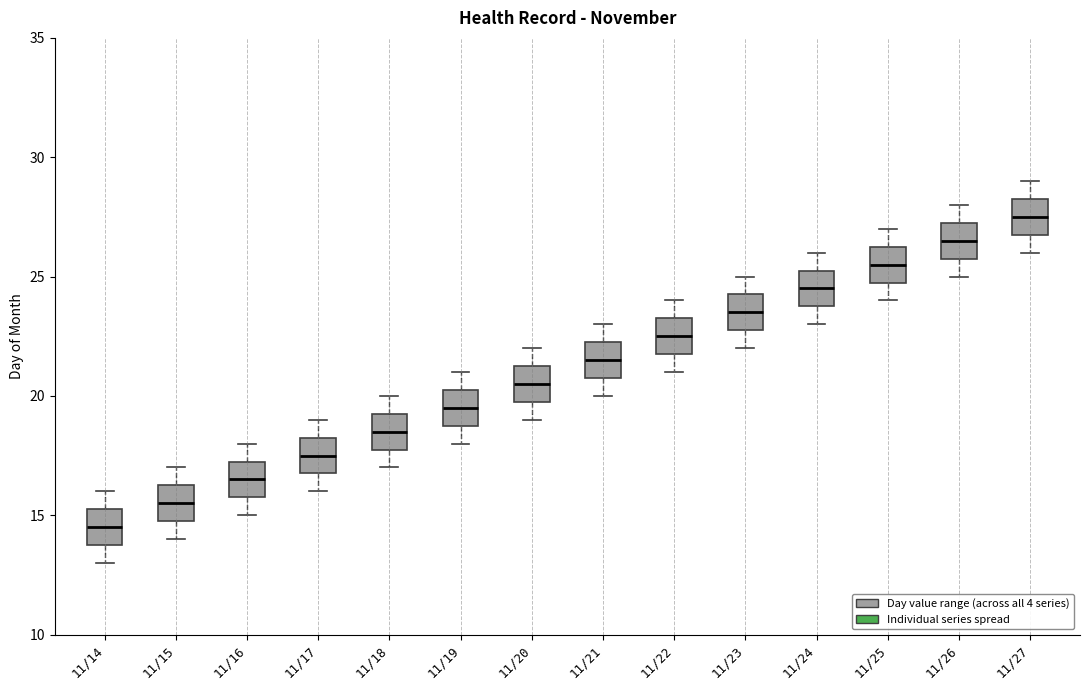

Where is the lower edge of the box for 11/25 on the y-axis? The values are not printed on the chart, so give them approximately, as read against the axis.

25.0